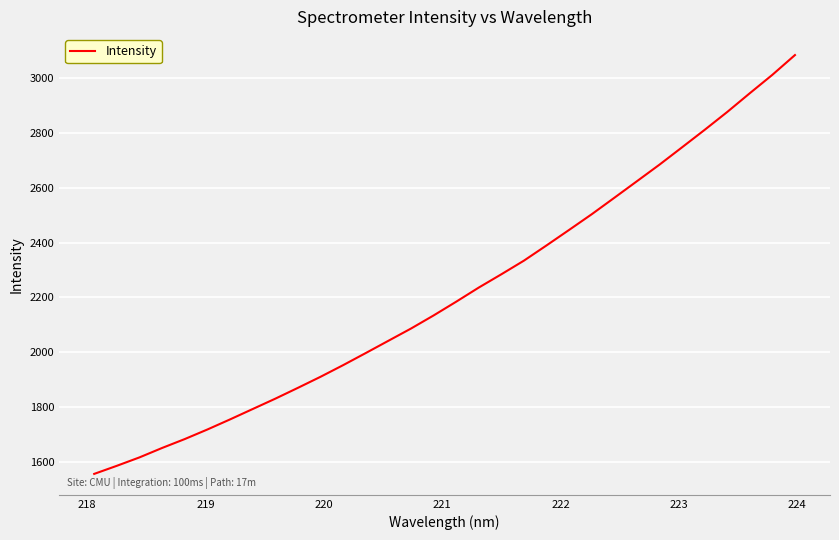

Is this an area chart (filled region under the line)?

No